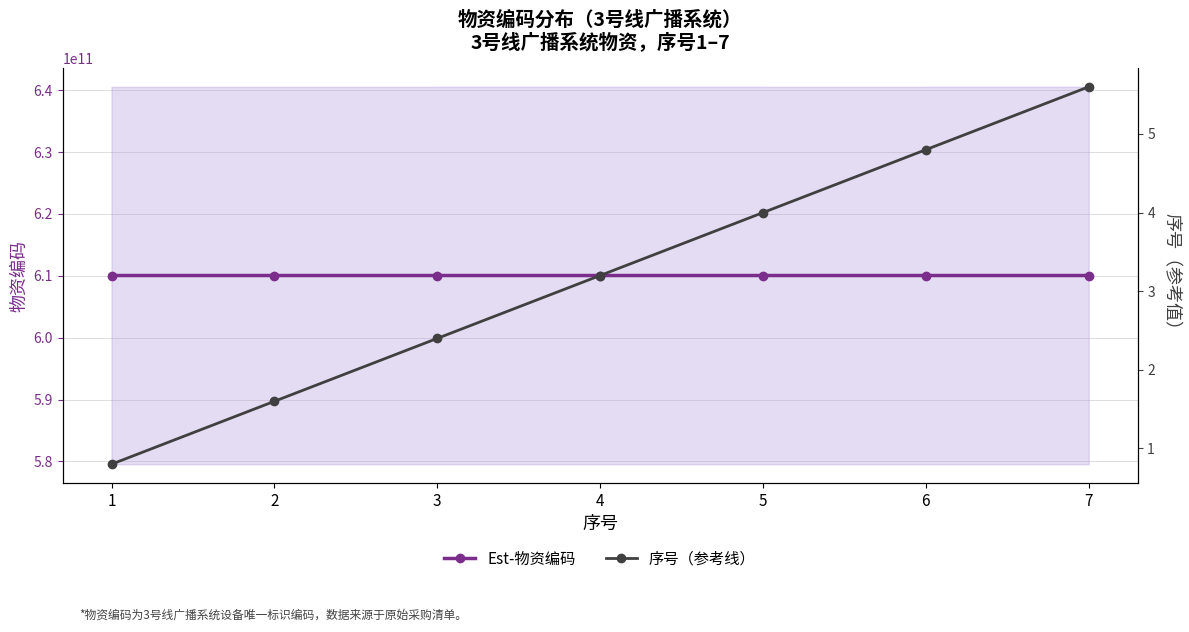

What are all the series names shown in the legend?

Est-物资编码, 序号（参考线）